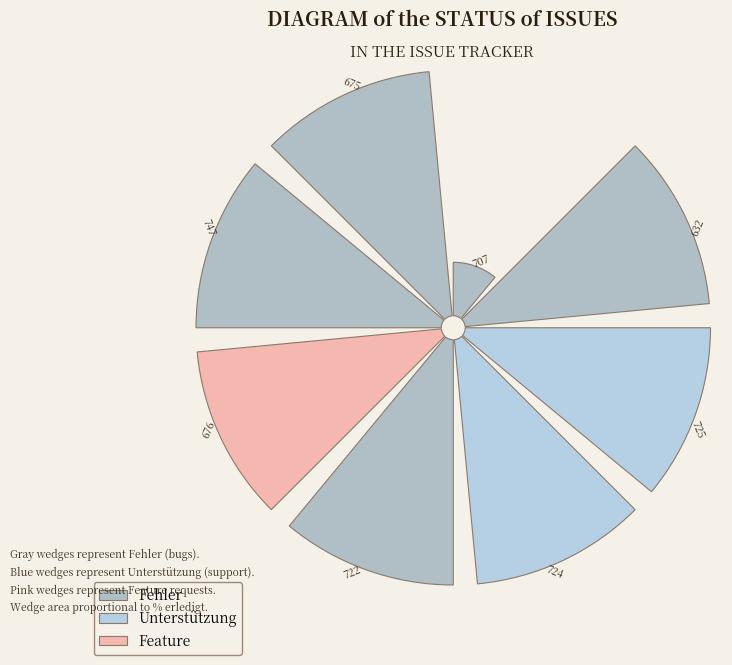

Count the number of slices in the pie.

8